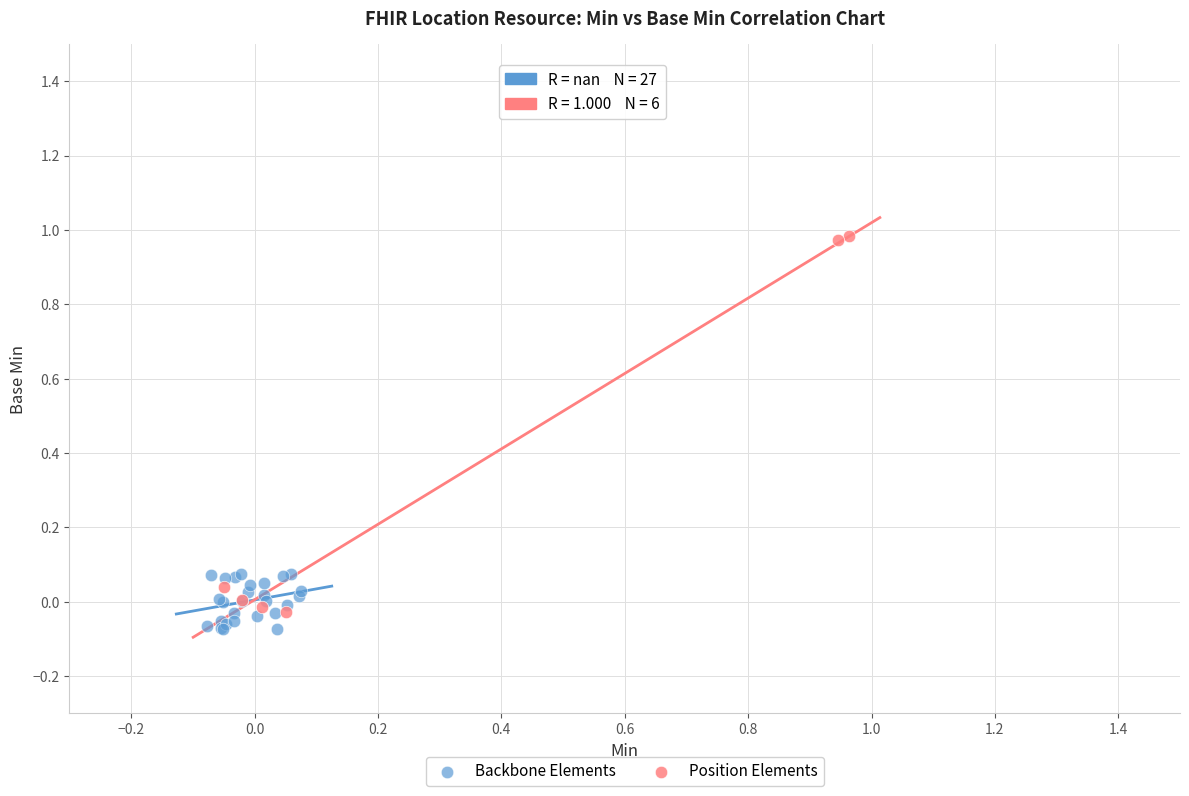

Which series reaches the maximum Y coordinate?

Position Elements